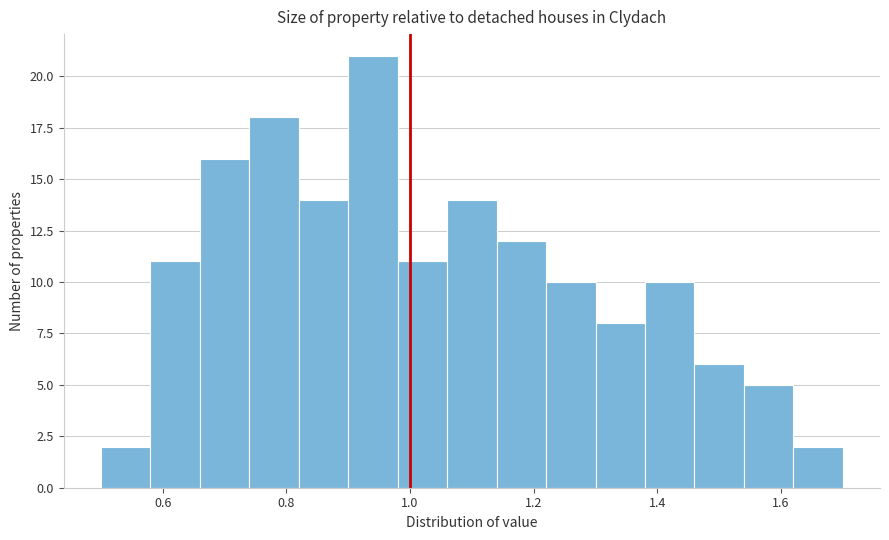

Reading left to right, list every bar in this chart as the range it spans on the x-axis followed by its height. The values are not printed on the chart, so give them approximately, as read against the axis.

0.50 to 0.58: 2
0.58 to 0.66: 11
0.66 to 0.74: 16
0.74 to 0.82: 18
0.82 to 0.90: 14
0.90 to 0.98: 21
0.98 to 1.06: 11
1.06 to 1.14: 14
1.14 to 1.22: 12
1.22 to 1.30: 10
1.30 to 1.38: 8
1.38 to 1.46: 10
1.46 to 1.54: 6
1.54 to 1.62: 5
1.62 to 1.70: 2